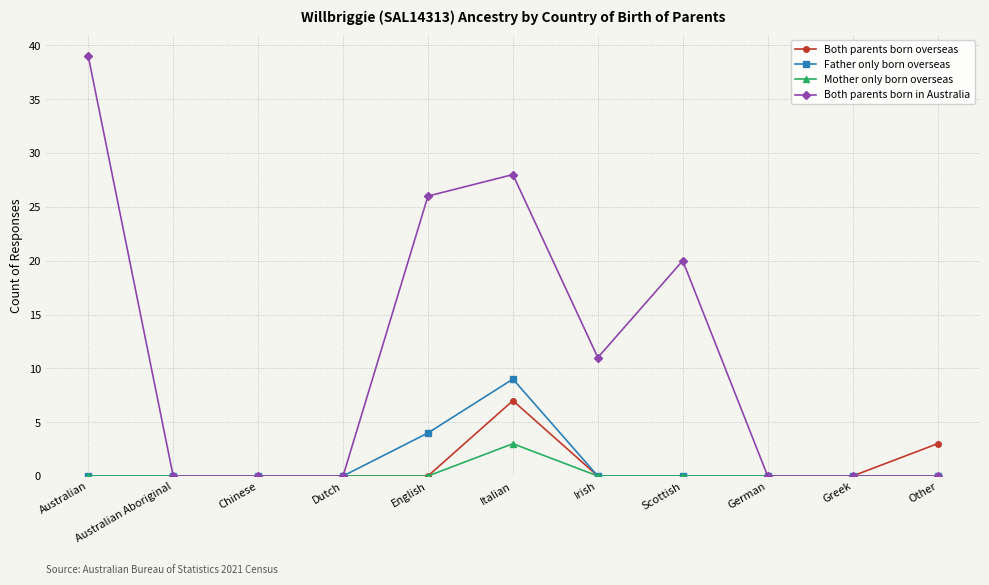

What is the sum of the Both parents born overseas values at German and Italian?

7